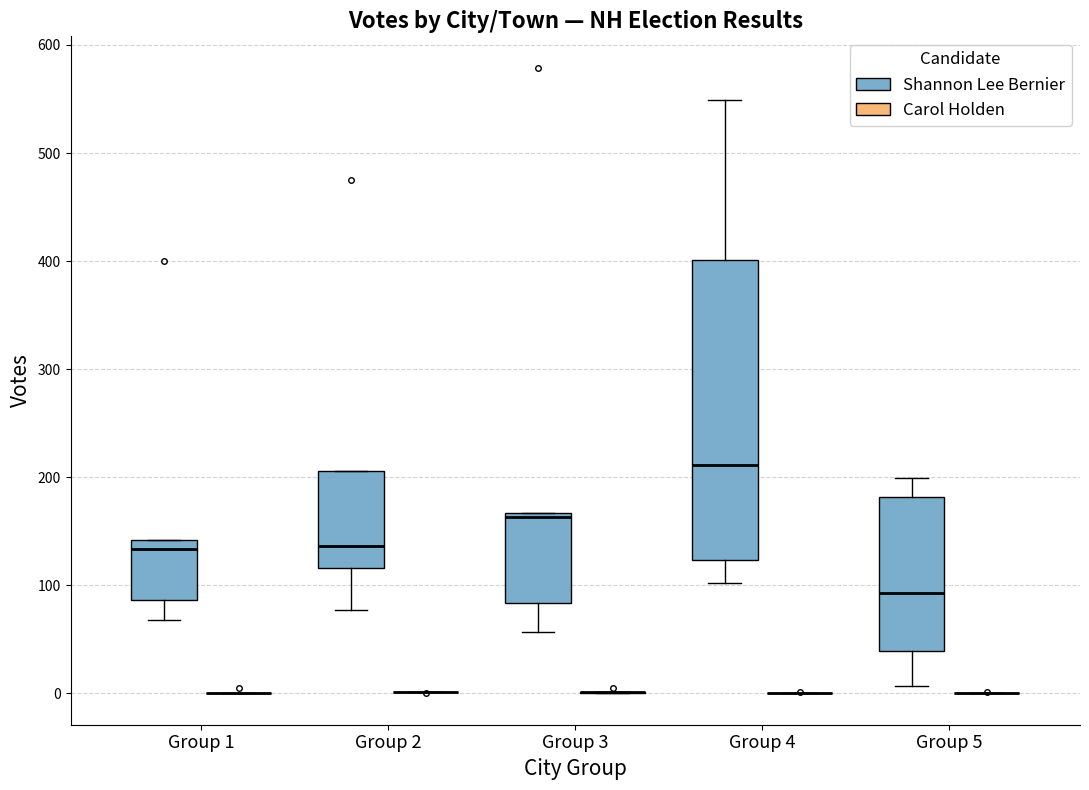

Reading left to right, read every box against the y-axis: the position of its median line, the range the box covers, and the ends of its whiskers. The values are not printed on the chart, so give them approximately, as read against the axis.

Group 1 (Shannon Lee Bernier): median 130, box 90 to 140, whiskers 70 to 140
Group 1 (Carol Holden): box collapsed to a line at 0, whiskers 0 to 0
Group 2 (Shannon Lee Bernier): median 140, box 120 to 210, whiskers 80 to 210
Group 2 (Carol Holden): box collapsed to a line at 0, whiskers 0 to 0
Group 3 (Shannon Lee Bernier): median 160, box 80 to 170, whiskers 60 to 170
Group 3 (Carol Holden): box collapsed to a line at 0, whiskers 0 to 0
Group 4 (Shannon Lee Bernier): median 210, box 120 to 400, whiskers 100 to 550
Group 4 (Carol Holden): box collapsed to a line at 0, whiskers 0 to 0
Group 5 (Shannon Lee Bernier): median 90, box 40 to 180, whiskers 10 to 200
Group 5 (Carol Holden): box collapsed to a line at 0, whiskers 0 to 0